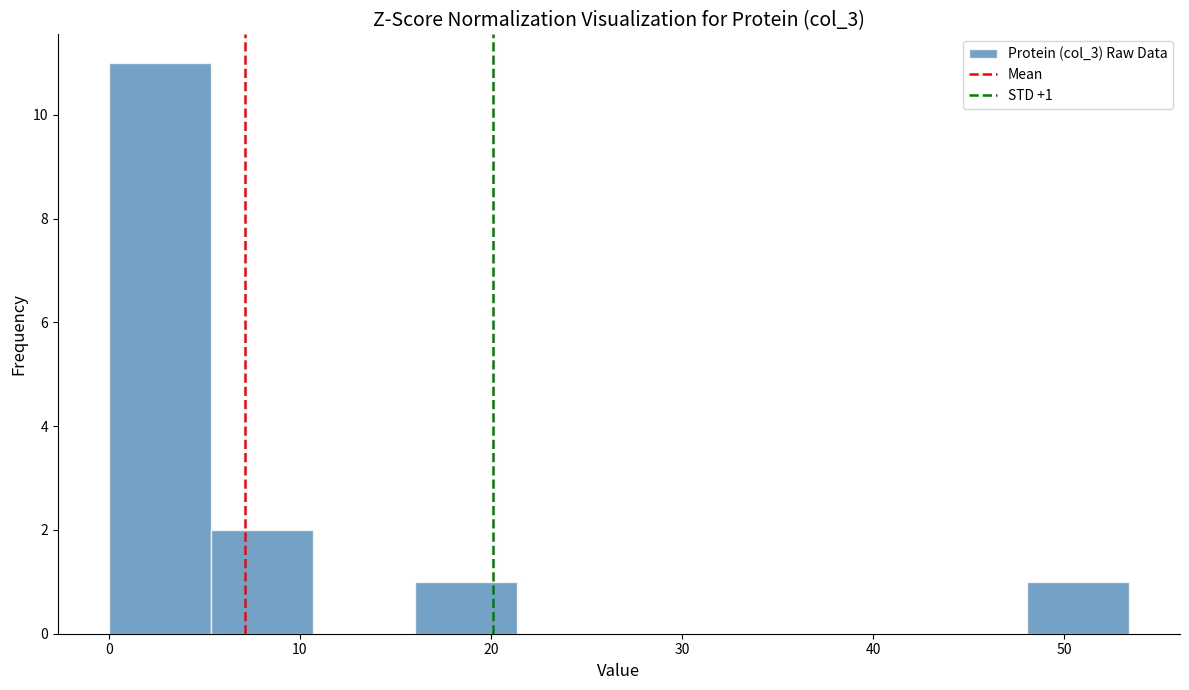

Over which range of the x-axis is the bar tallest?

0 to 5